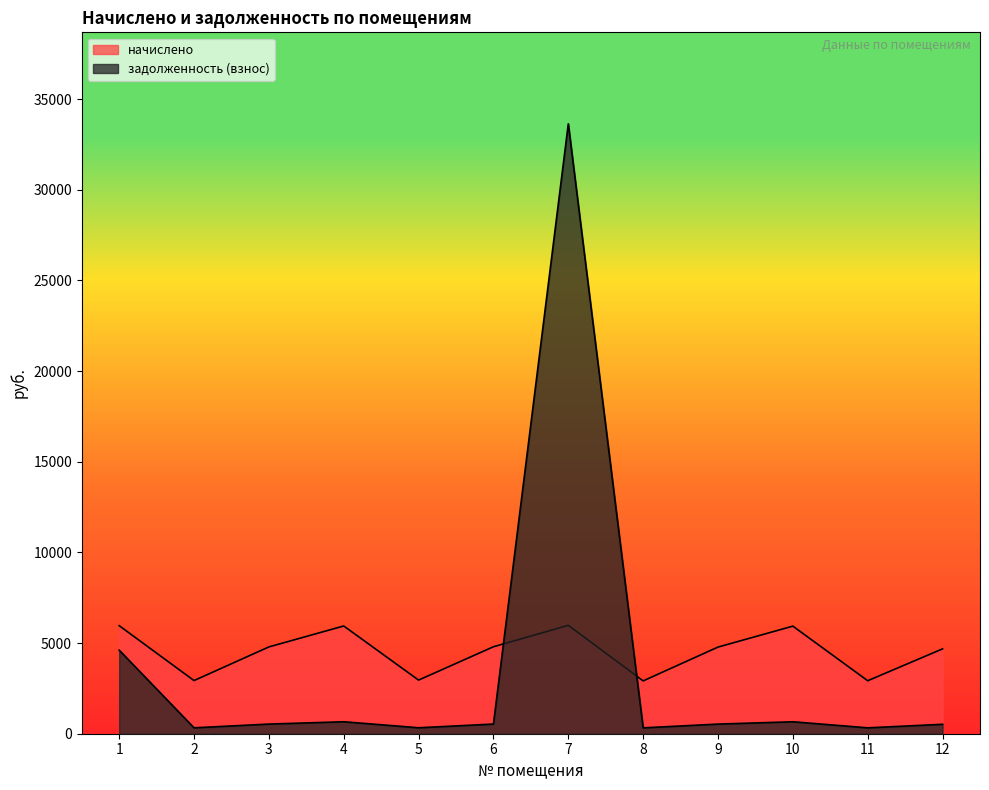

What is the average value of the начислено series?

4548.8